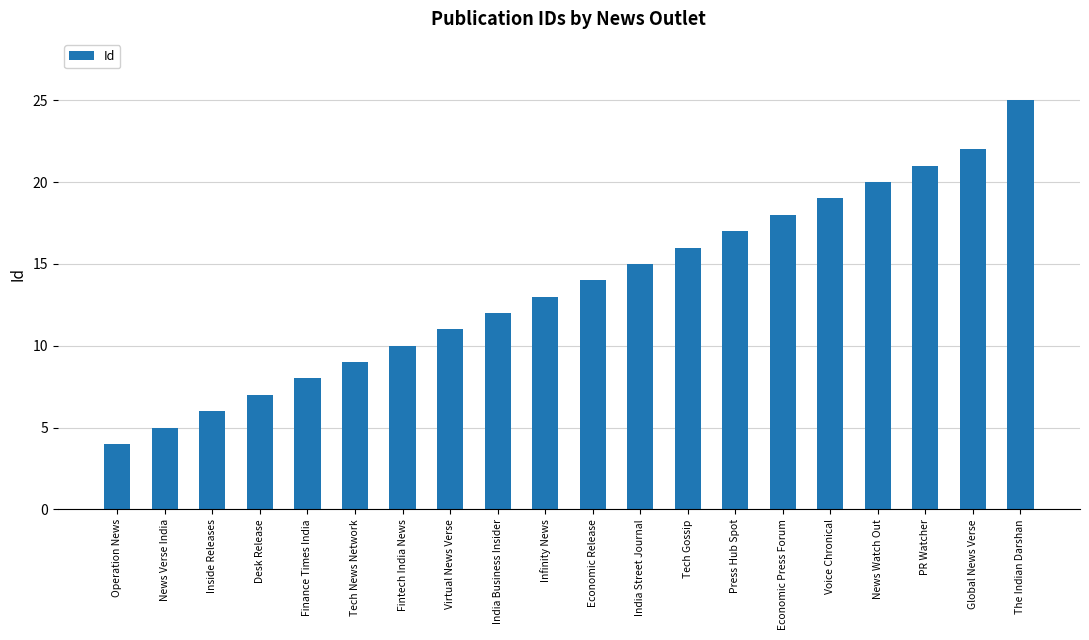

What is the value of the 12th bar from the left?

15